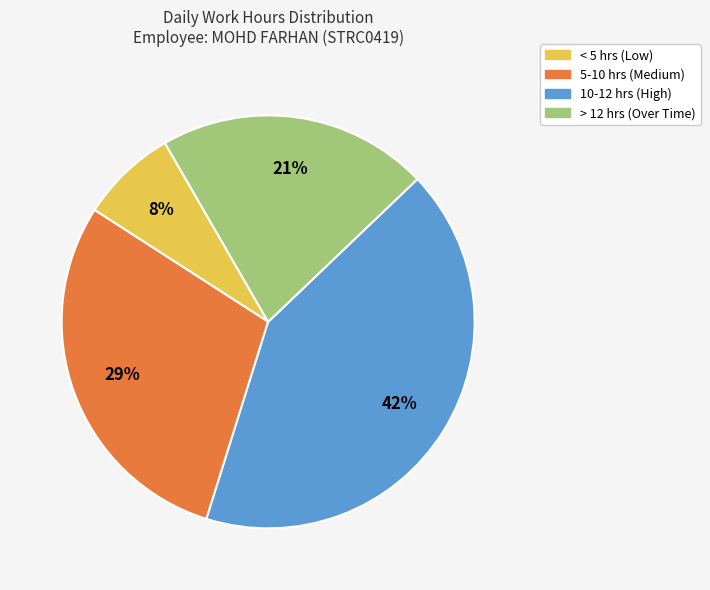

How many segments does this pie chart have?

4